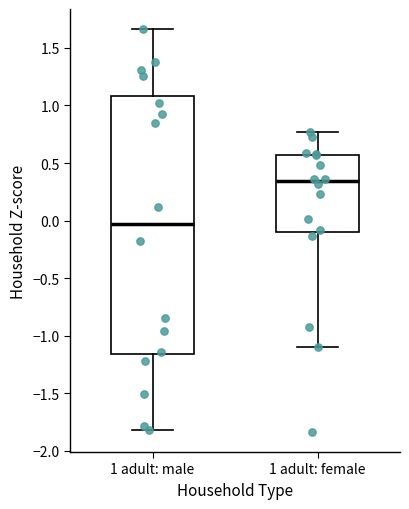

Reading left to right, read every box against the y-axis: the position of its median line, the range the box covers, and the ends of its whiskers. The values are not printed on the chart, so give them approximately, as read against the axis.

1 adult: male: median -0.05, box -1.15 to 1.10, whiskers -1.80 to 1.65
1 adult: female: median 0.35, box -0.10 to 0.55, whiskers -1.10 to 0.75